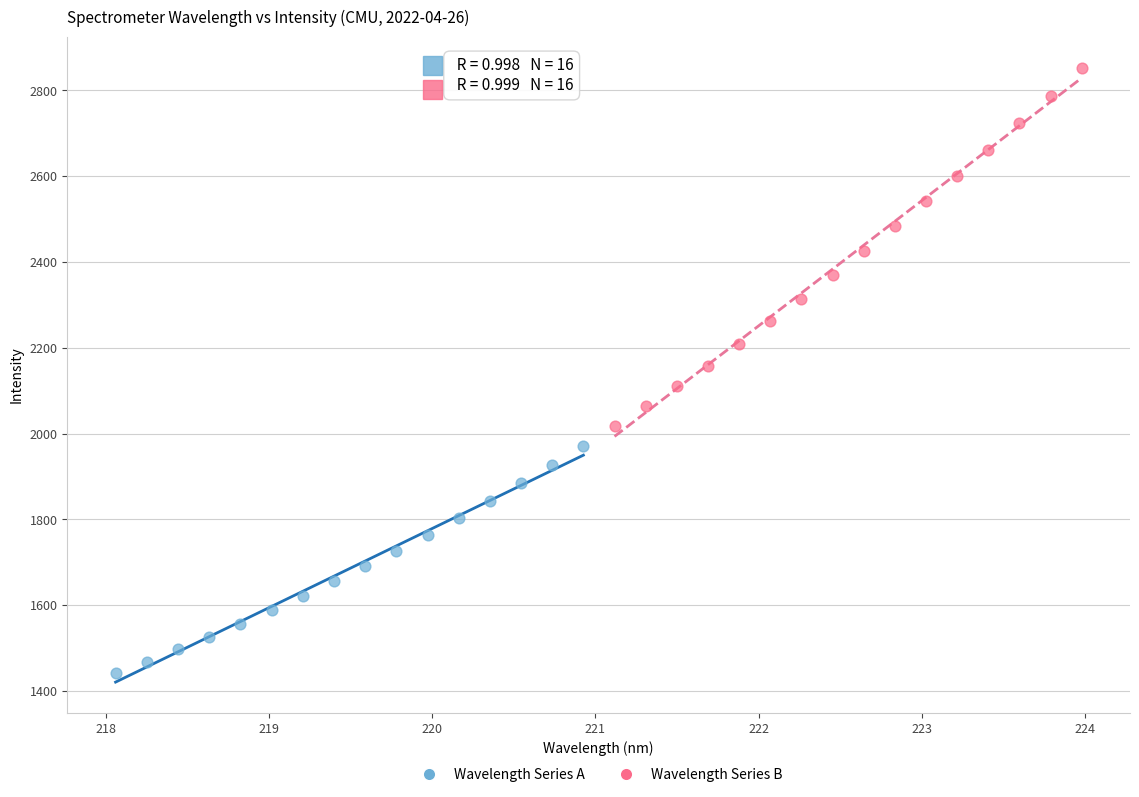

What are all the series names shown in the legend?

Wavelength Series A, Wavelength Series B